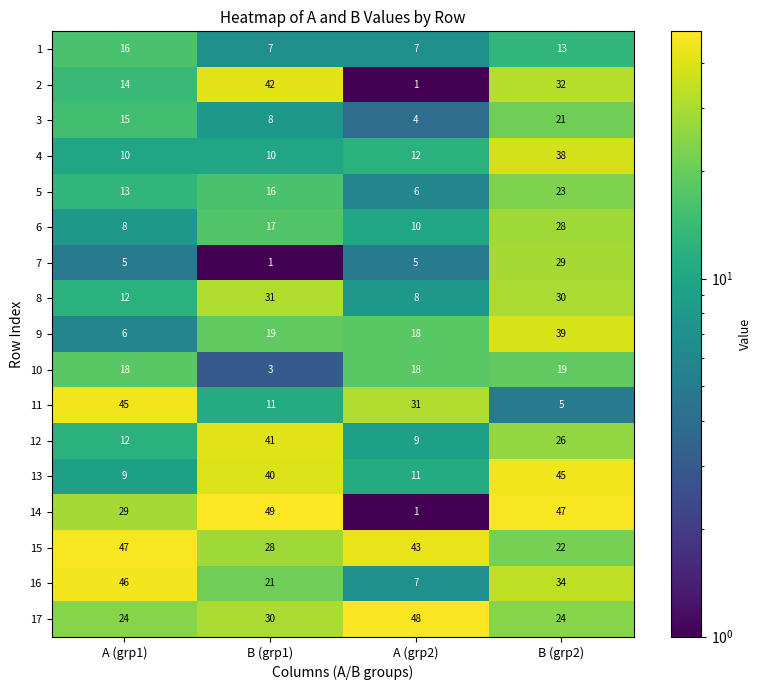

True or false: 12 has a value of 12 at A (grp1).

True